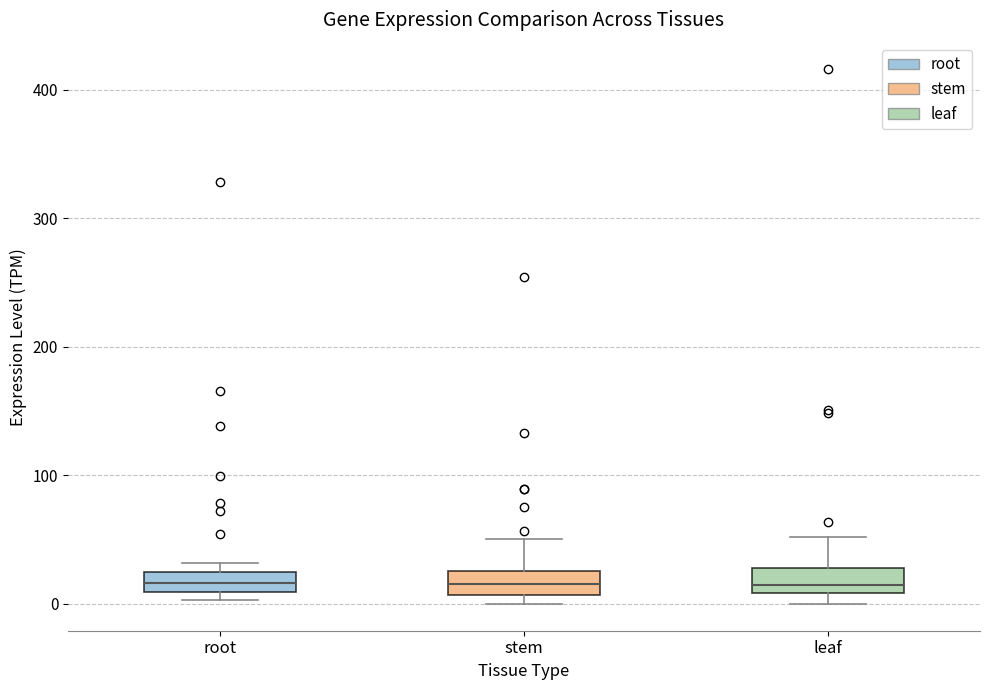

Reading left to right, read every box against the y-axis: the position of its median line, the range the box covers, and the ends of its whiskers. The values are not printed on the chart, so give them approximately, as read against the axis.

root: median 20, box 10 to 30, whiskers 0 to 30 (just above the box's upper edge)
stem: median 20, box 10 to 30, whiskers 0 to 50
leaf: median 10 (just above the box's lower edge), box 10 to 30, whiskers 0 to 50